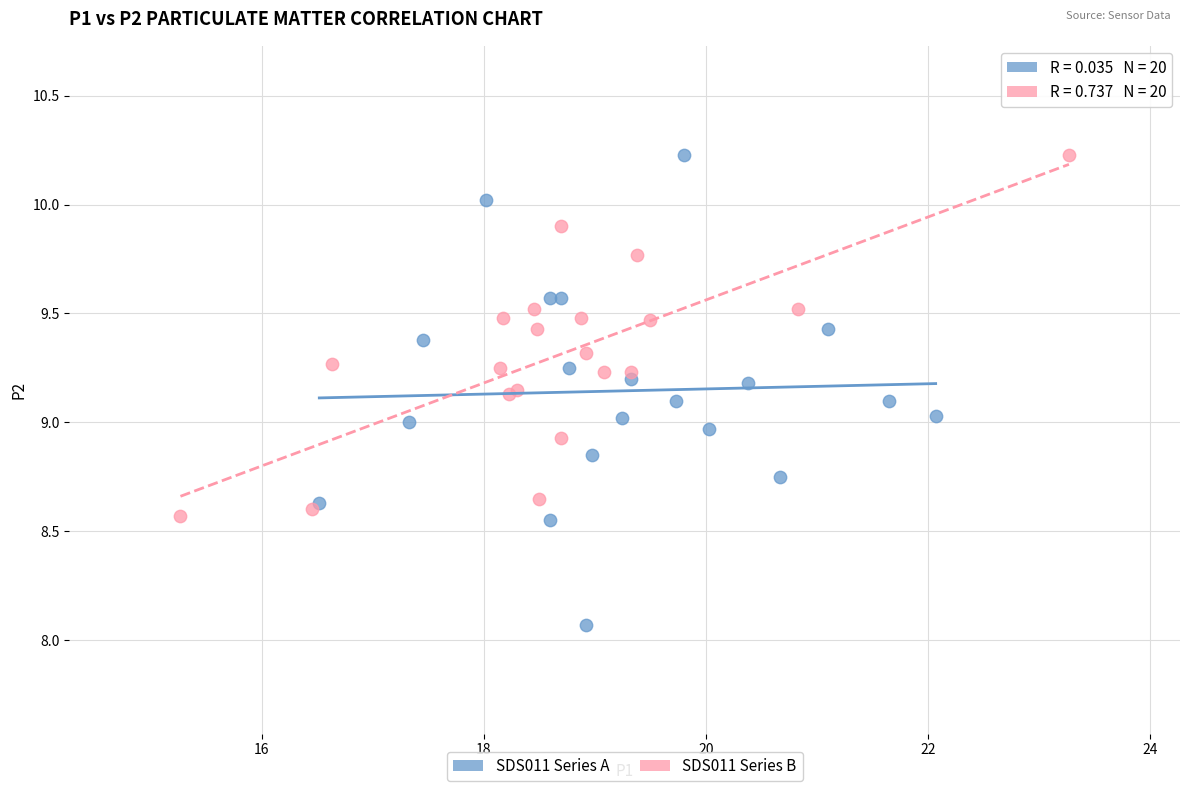

Which series has the largest Y range (max minus min)?

SDS011 Series A